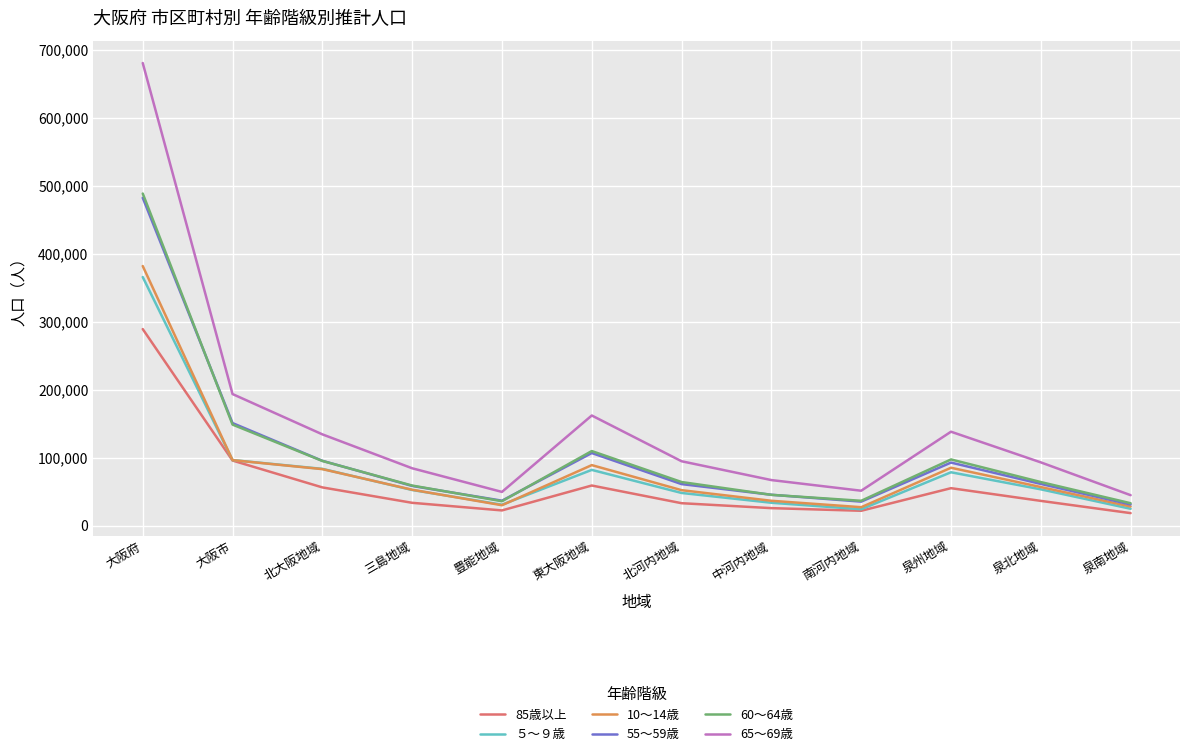

What is the total value across all series at 南河内地域?

197887